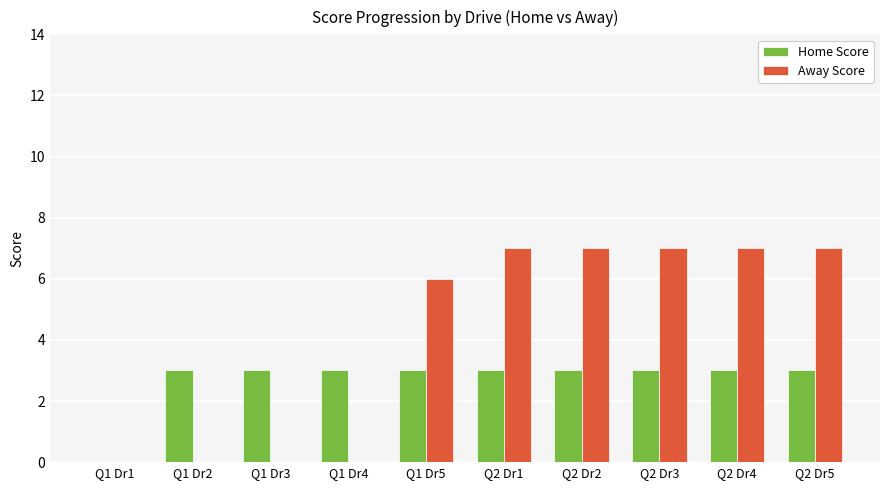

What is the greatest value displayed?

7